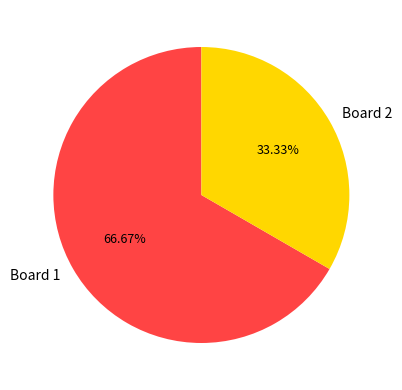

Which has a higher value, Board 1 or Board 2?

Board 1